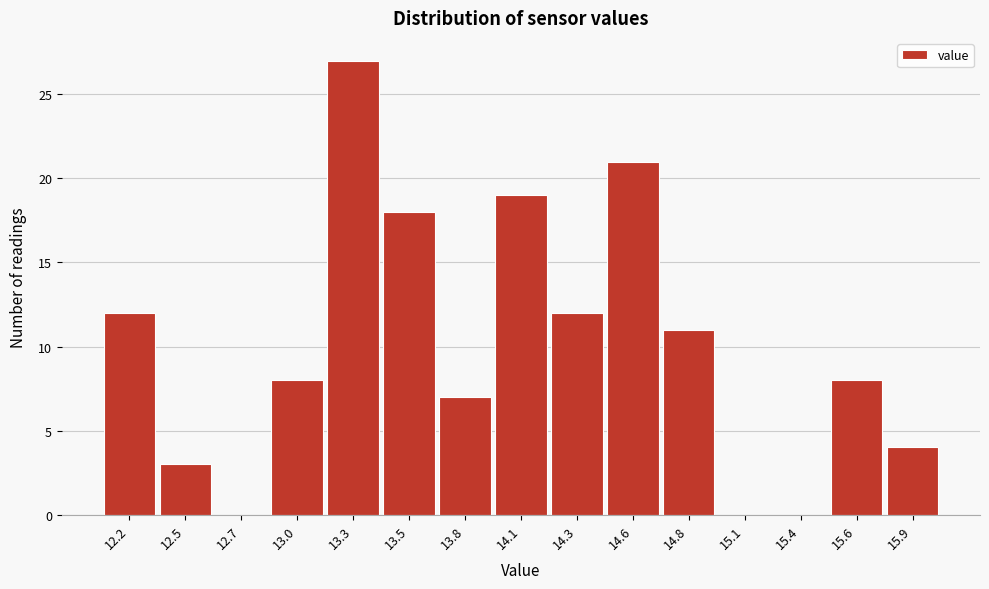

Reading right to left, transcribe all the data shown in this chart.

15.9=4	15.6=8	15.4=0	15.1=0	14.8=11	14.6=21	14.3=12	14.1=19	13.8=7	13.5=18	13.3=27	13.0=8	12.7=0	12.5=3	12.2=12